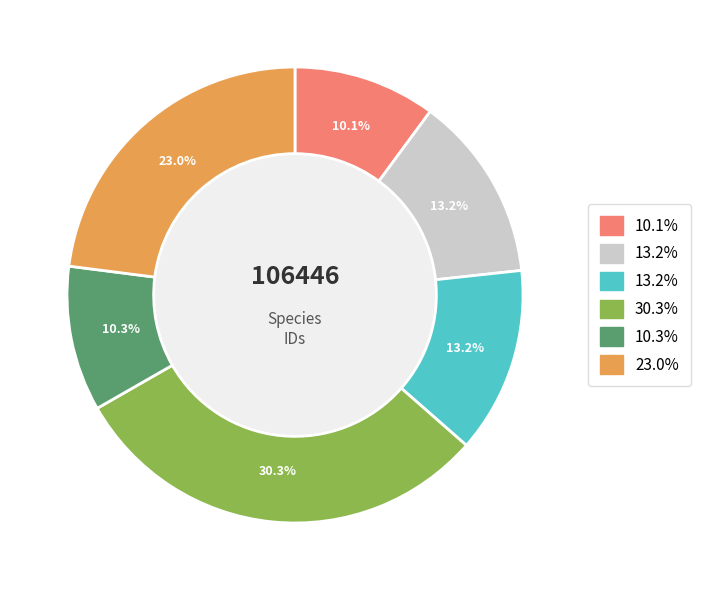

Count the number of slices in the pie.

6